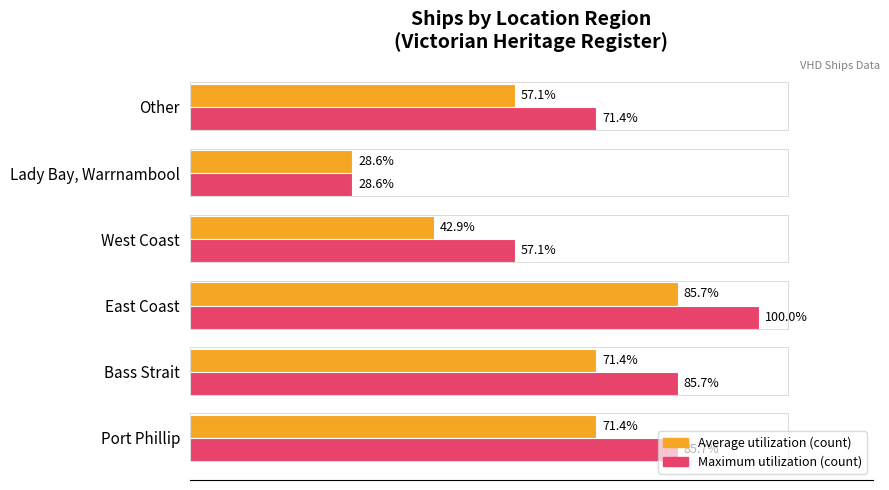

At which category is the sum across all series the highest?

East Coast